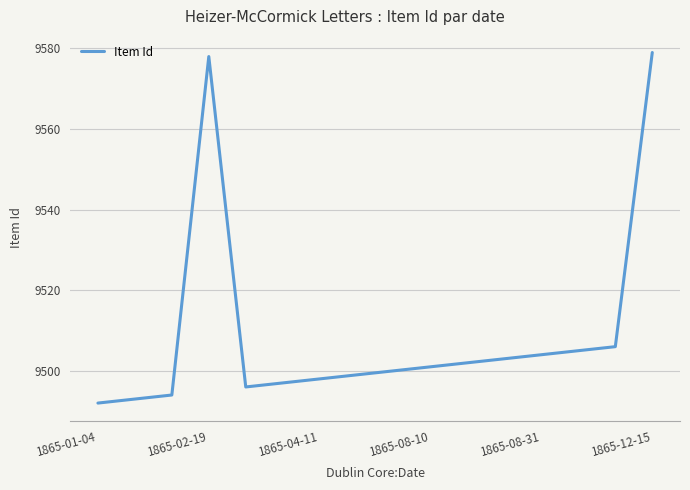

What is the greatest value displayed?

9579